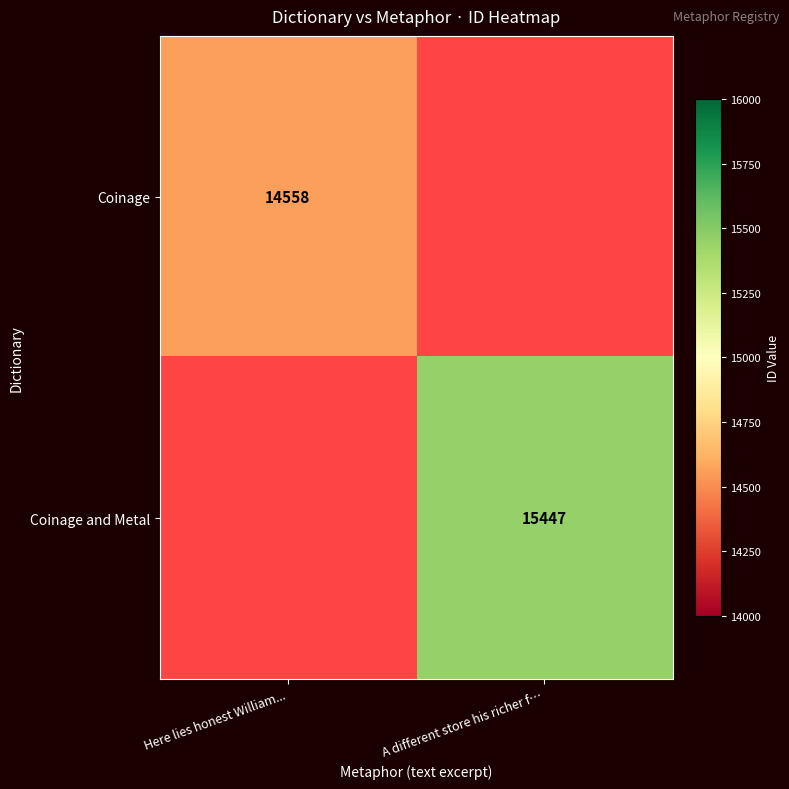

Is it true that Coinage equals 9890 at Here lies honest William...?

False